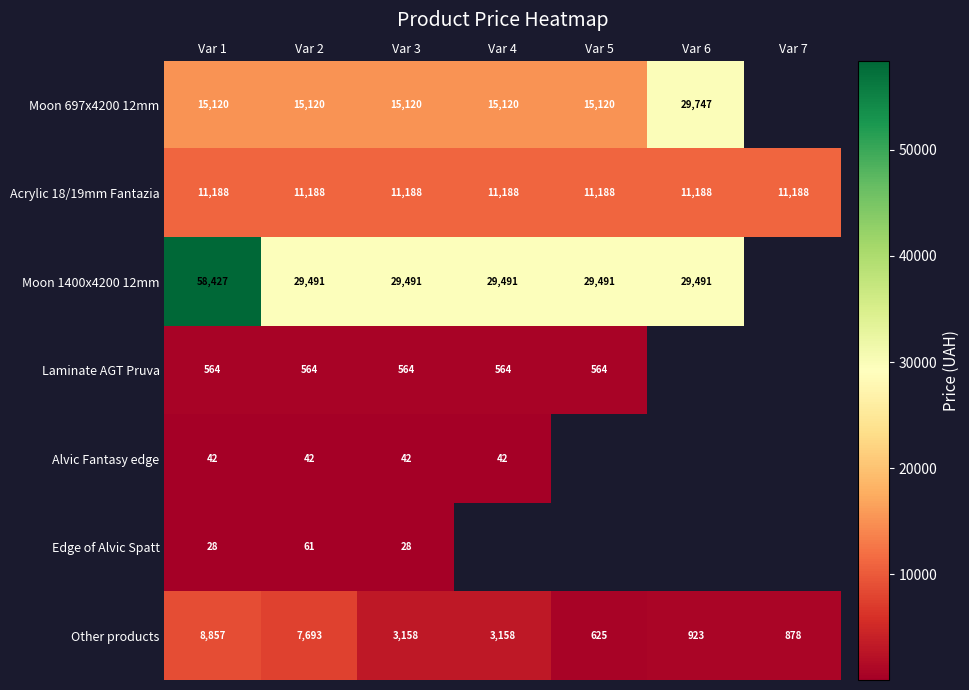

What is the difference between the Moon 1400x4200 12mm values at Var 1 and Var 2?

28936